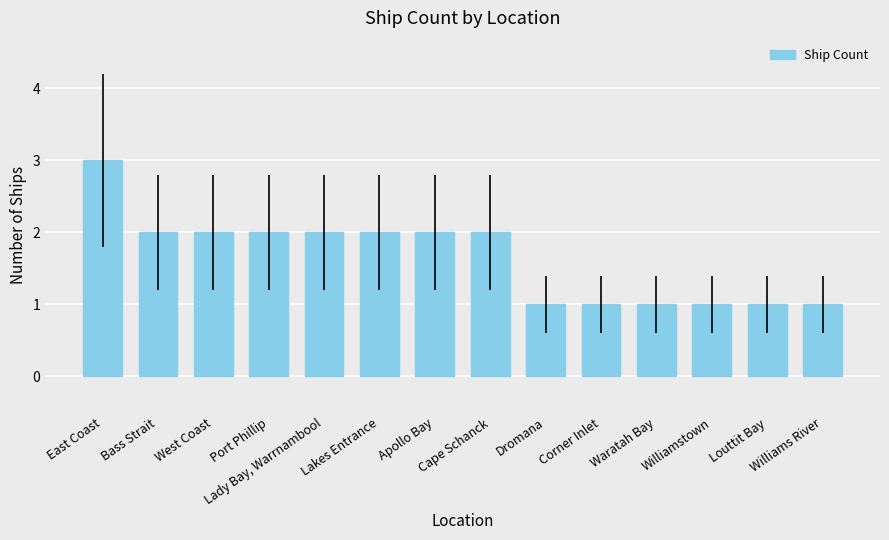

What is the sum of the values at Williamstown and Louttit Bay?

2